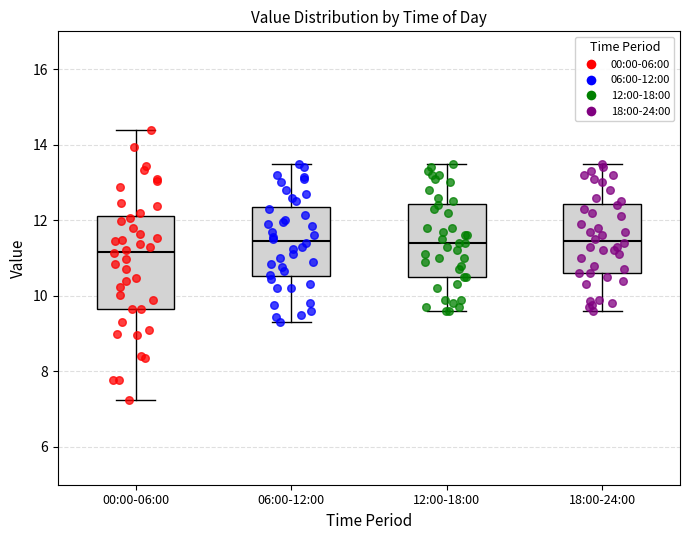

Where is the lower edge of the box for 00:00-06:00 on the y-axis? The values are not printed on the chart, so give them approximately, as read against the axis.

9.6